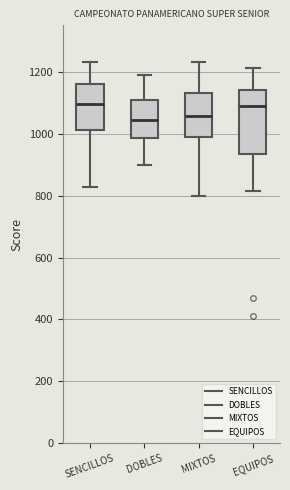

Reading left to right, read every box against the y-axis: the position of its median line, the range the box covers, and the ends of its whiskers. The values are not printed on the chart, so give them approximately, as read against the axis.

SENCILLOS: median 1100, box 1020 to 1160, whiskers 820 to 1240
DOBLES: median 1040, box 980 to 1100, whiskers 900 to 1180
MIXTOS: median 1060, box 980 to 1140, whiskers 800 to 1240
EQUIPOS: median 1080, box 940 to 1140, whiskers 820 to 1220